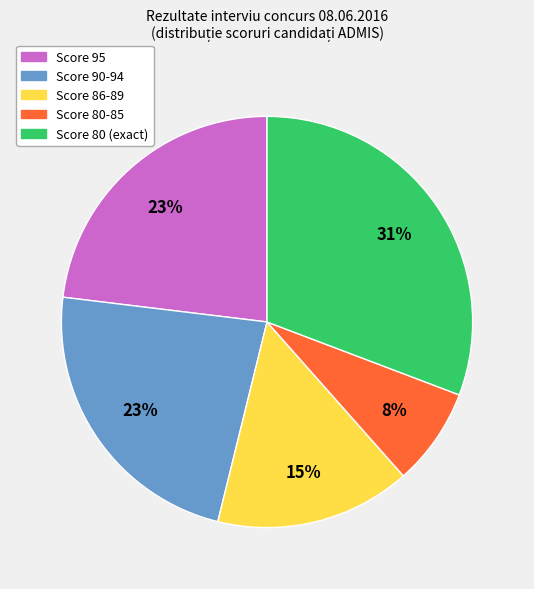

Is there any slice that represents more than half of the pie?

No